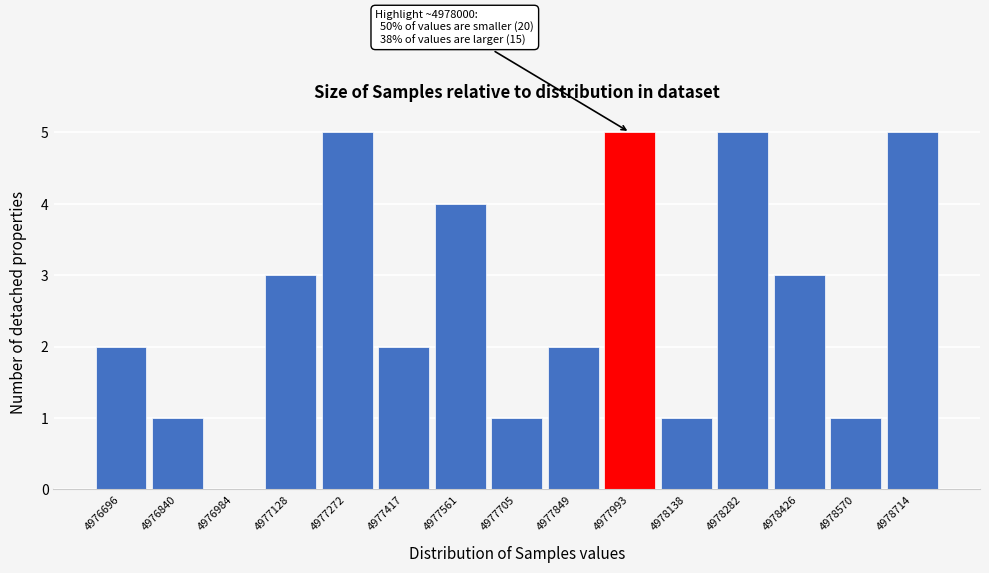

Reading left to right, extract all data points from this chart.

4976696=2	4976840=1	4976984=0	4977128=3	4977272=5	4977417=2	4977561=4	4977705=1	4977849=2	4977993=5	4978138=1	4978282=5	4978426=3	4978570=1	4978714=5